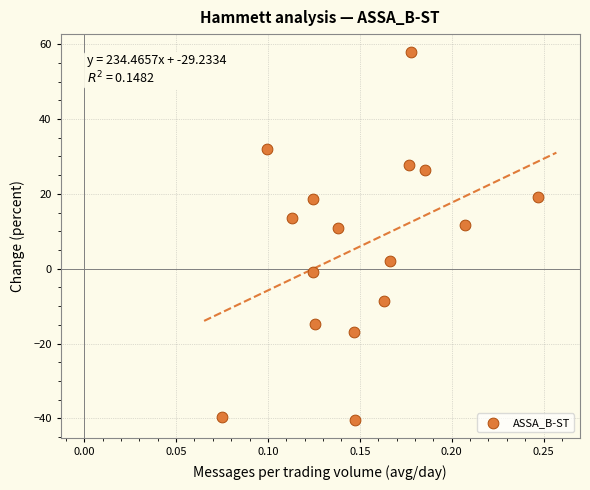

List the coordinates of all points as (X, Y) pairs, reading left to right.

(0.1, -39.6)  (0.1, 32.1)  (0.1, 13.5)  (0.1, 18.5)  (0.1, -0.9)  (0.1, -14.7)  (0.1, 10.9)  (0.1, -17.0)  (0.1, -40.3)  (0.2, -8.5)  (0.2, 2.1)  (0.2, 27.8)  (0.2, 57.8)  (0.2, 26.4)  (0.2, 11.8)  (0.2, 19.3)